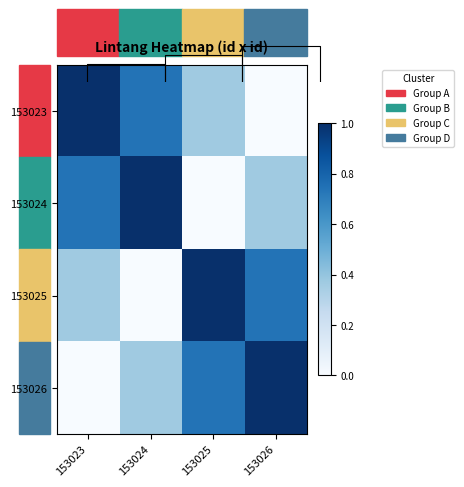

What is the total value across all series at 153023?

2.1